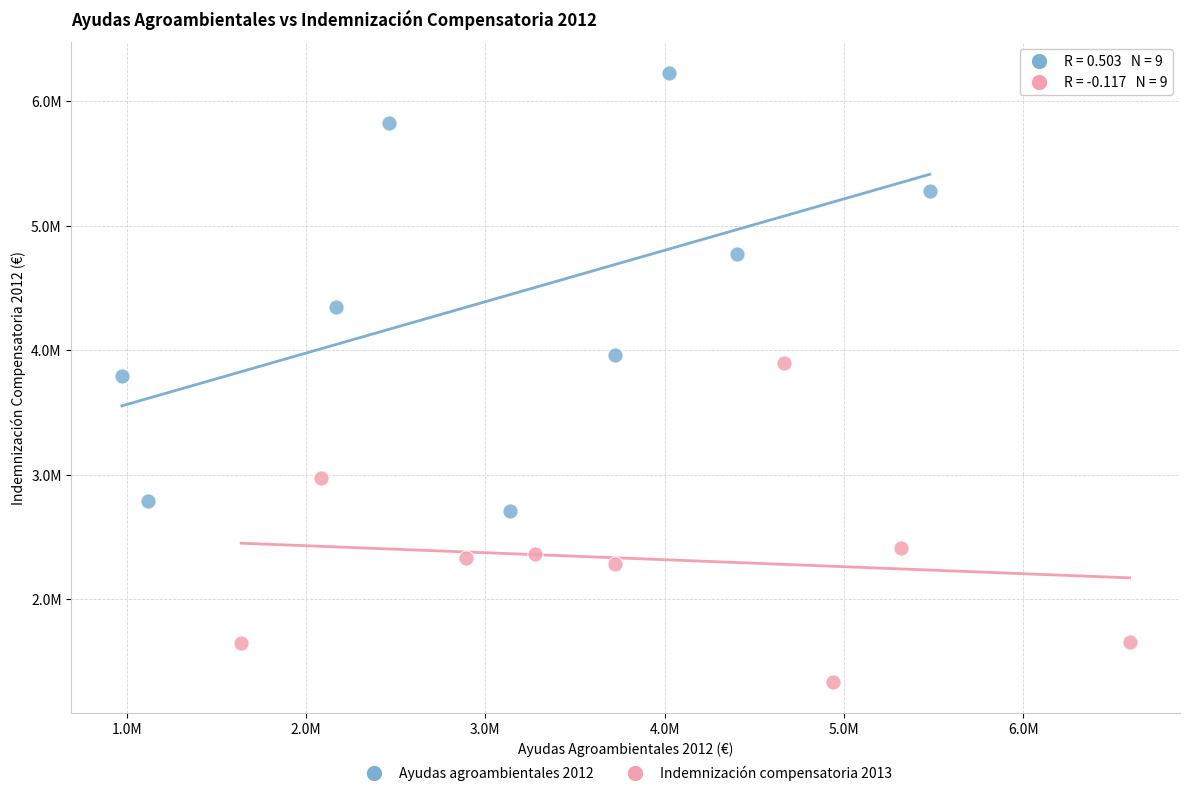

Which series contains the lowest Y value?

Indemnización compensatoria 2013